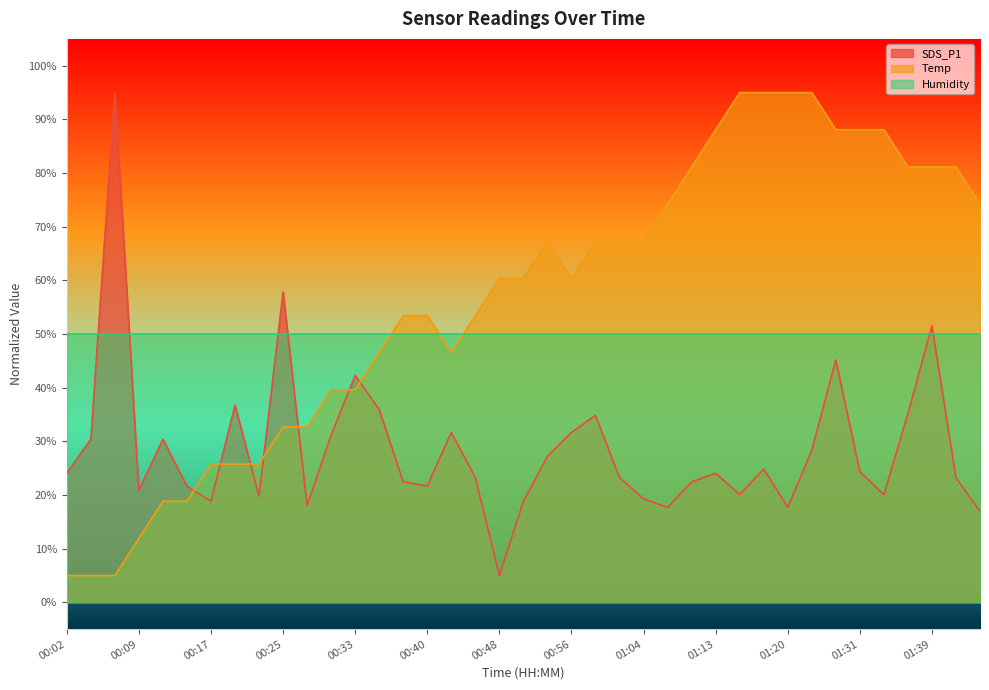

How many interior local valleys does the SDS_P1 series have?

10